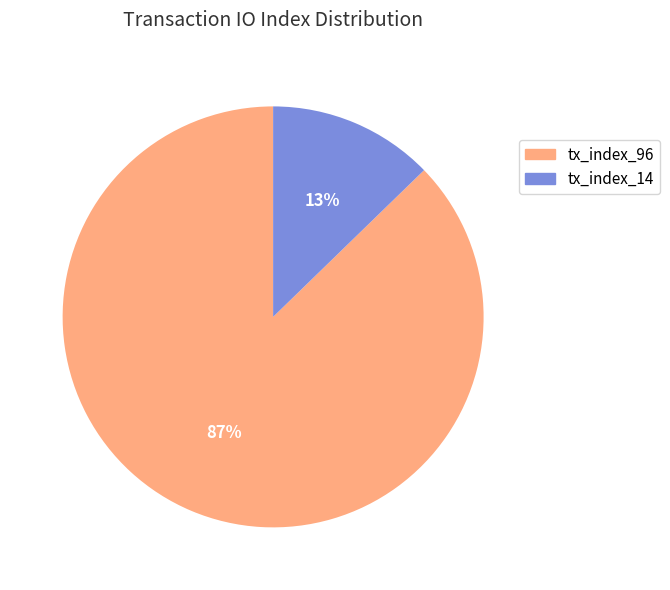

What percentage is the tx_index_14 slice, to the nearest percent?

13%